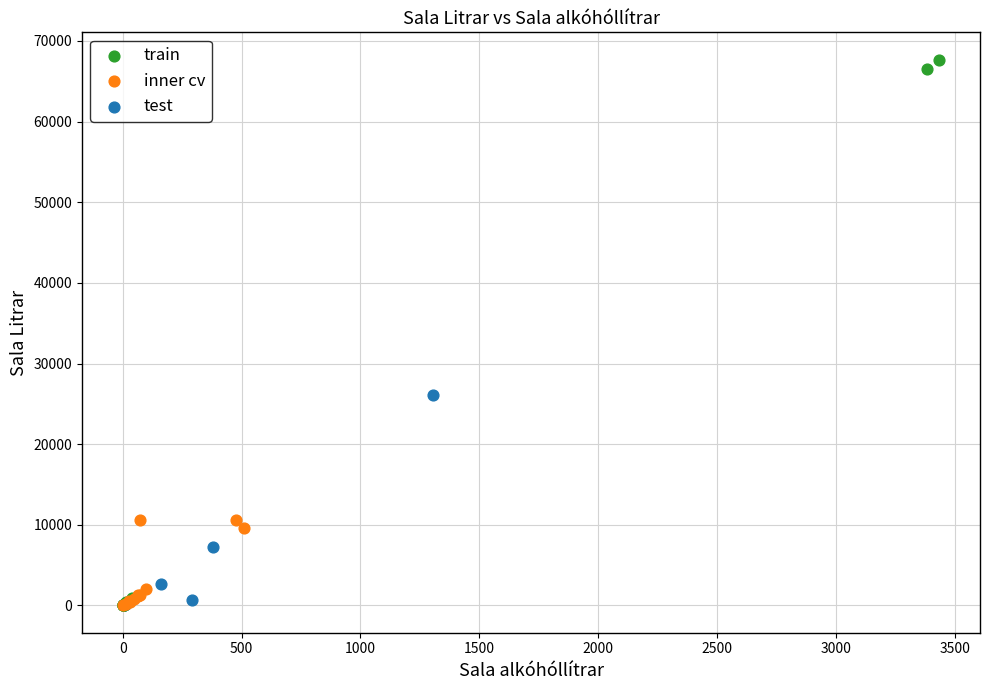

Which series contains the highest Y value?

train